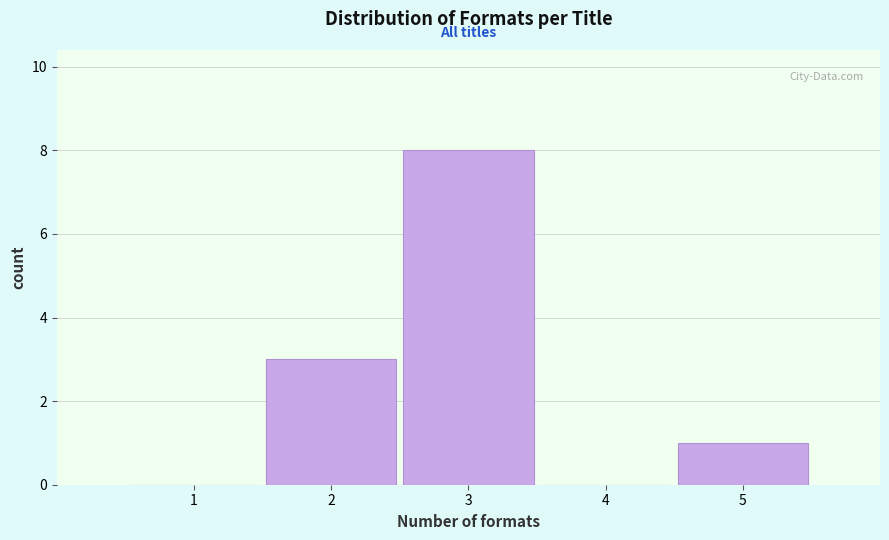

Reading right to left, extract all data points from this chart.

5=1	4=0	3=8	2=3	1=0